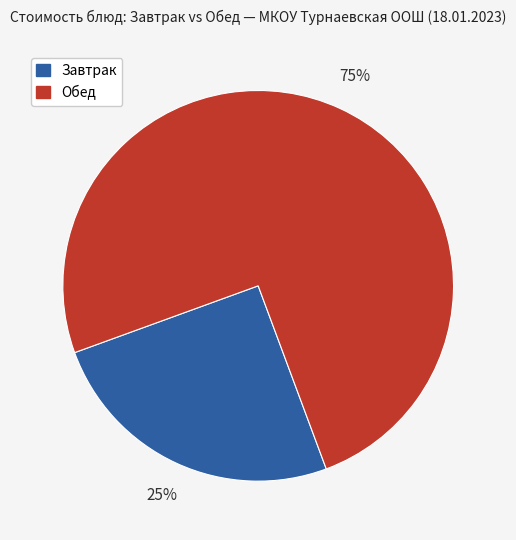

Which category has the biggest portion of the pie?

Обед